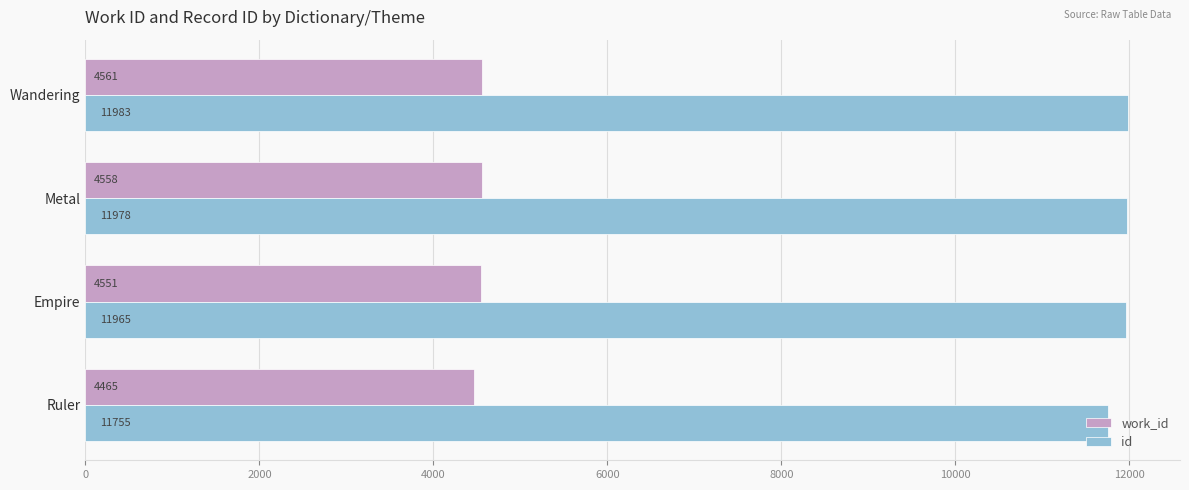

The value of work_id at Ruler is 6177. True or false?

False